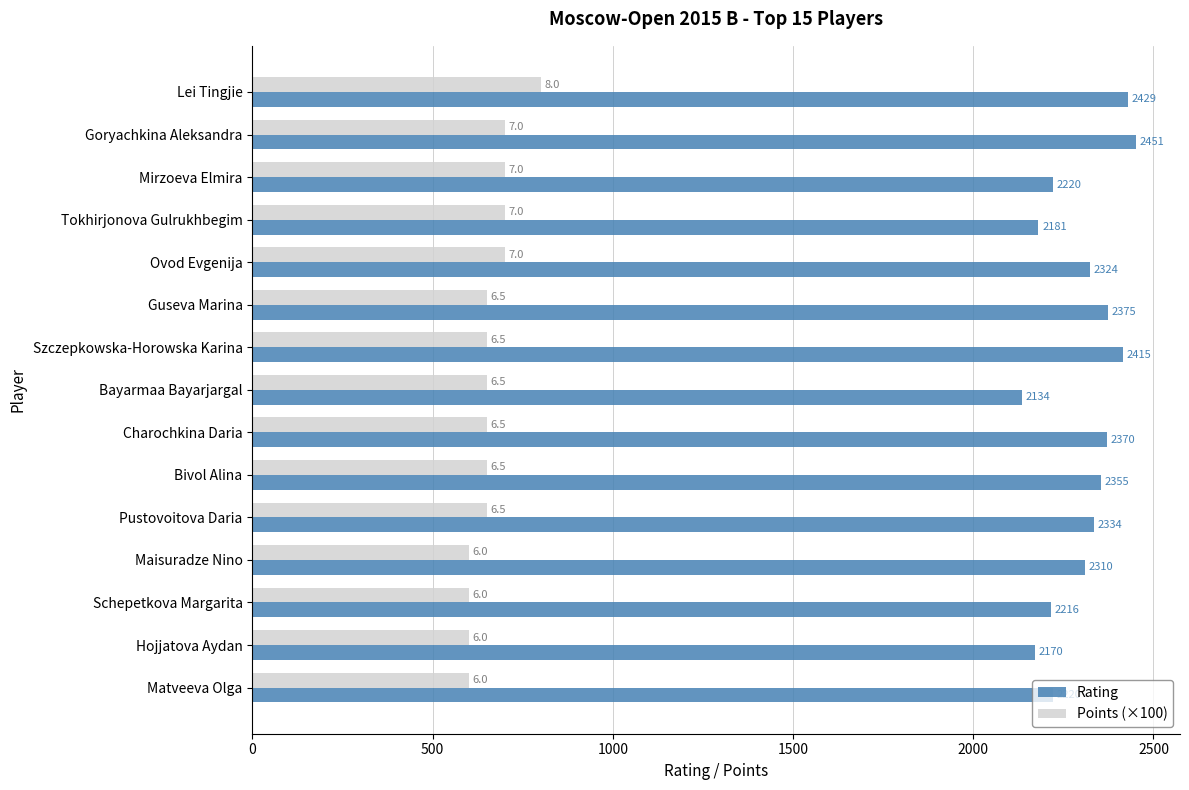

Rank the series by their maximum value, from lowest to highest.

Points (×100), Rating